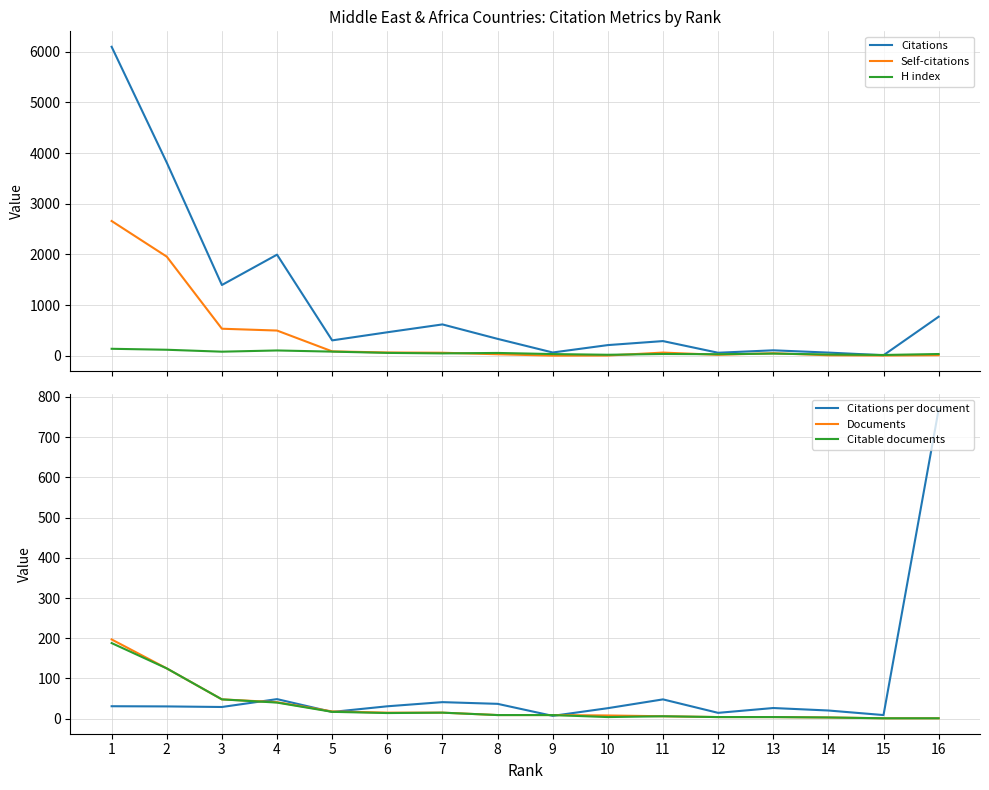

At 15, list the series in order from smallest to largest.

Documents, Citable documents, Self-citations, Citations, Citations per document, H index